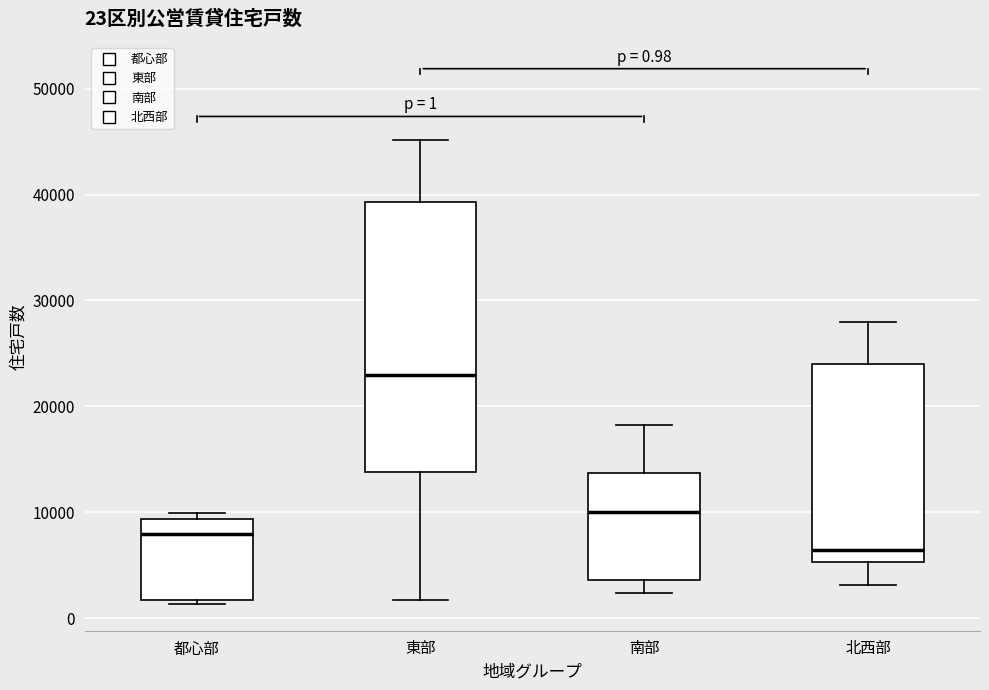

Comparing the boxes themselves (not the whiskers), which one is the tallest?

東部